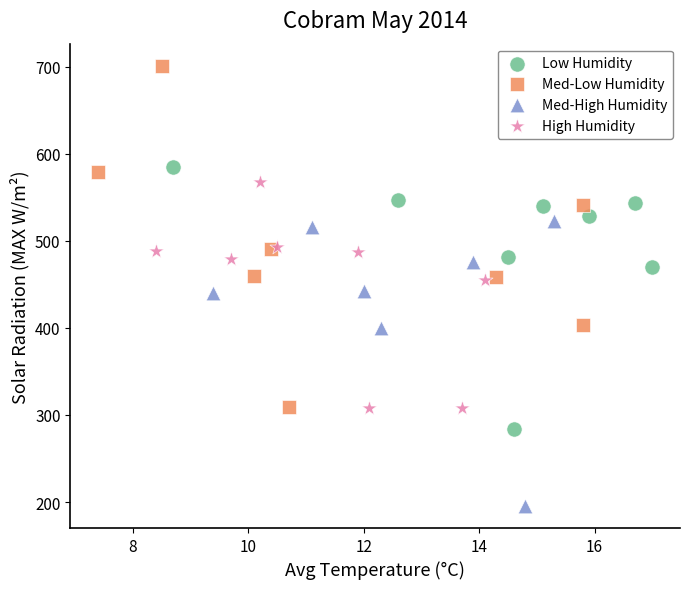

Which series has the largest Y range (max minus min)?

Med-Low Humidity